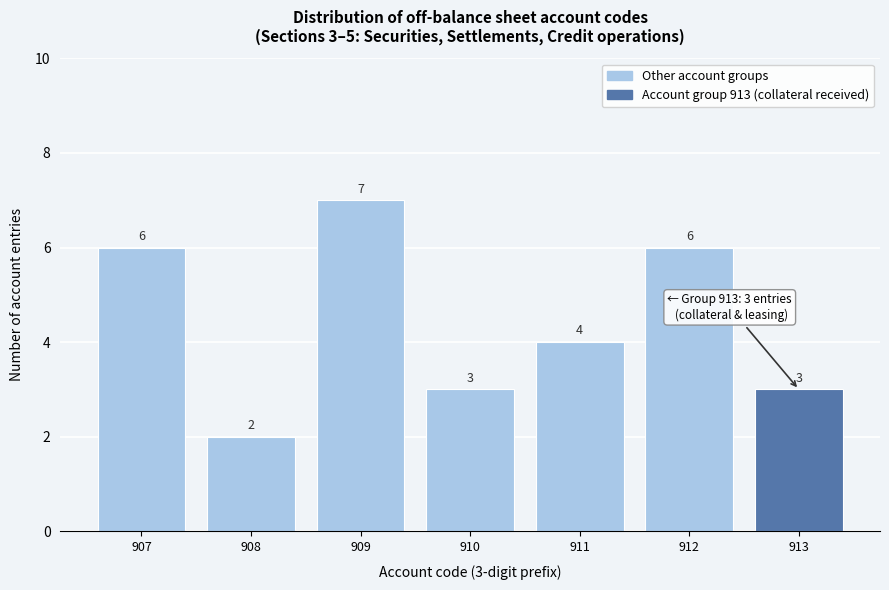

Reading right to left, extract all data points from this chart.

913=3	912=6	911=4	910=3	909=7	908=2	907=6